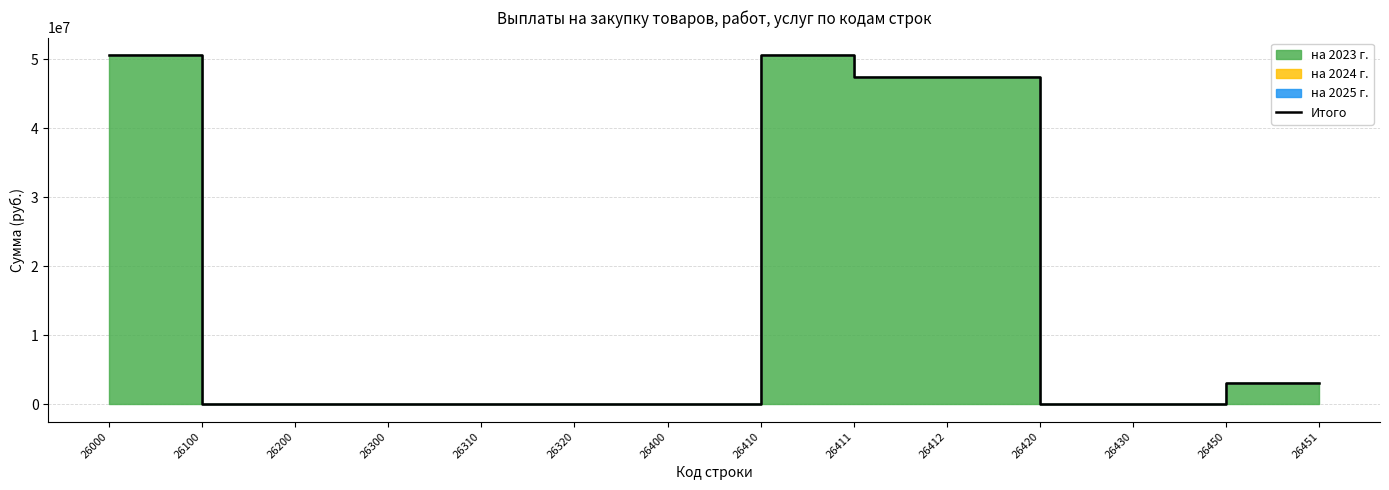

How many lines are shown in the chart?

1